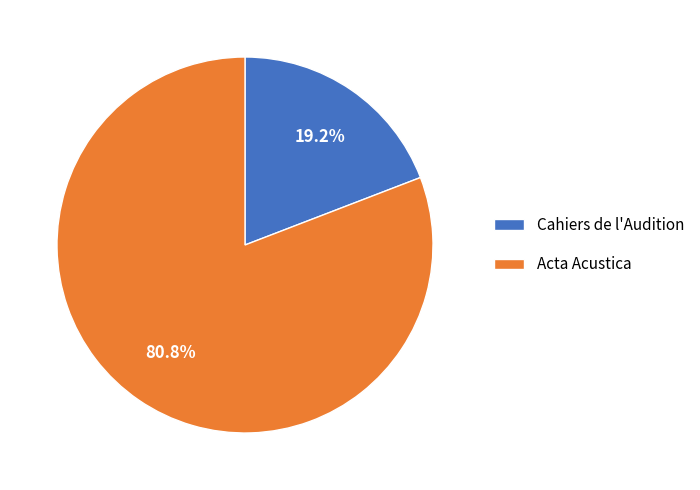

To the nearest percent, what is the difference between the Acta Acustica and Cahiers de l'Audition slice percentages?

62%